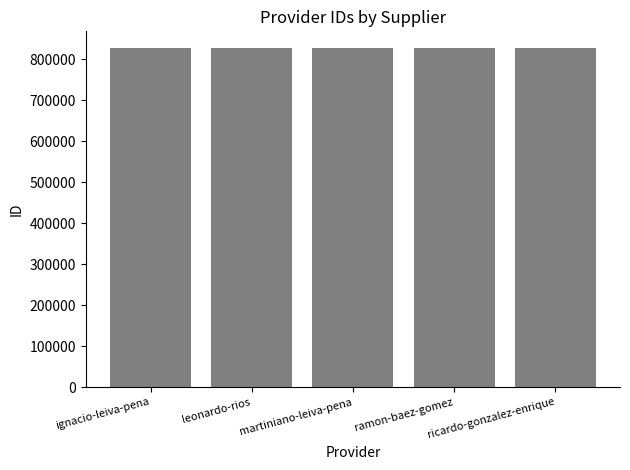

What is the maximum value shown in the chart?

827385